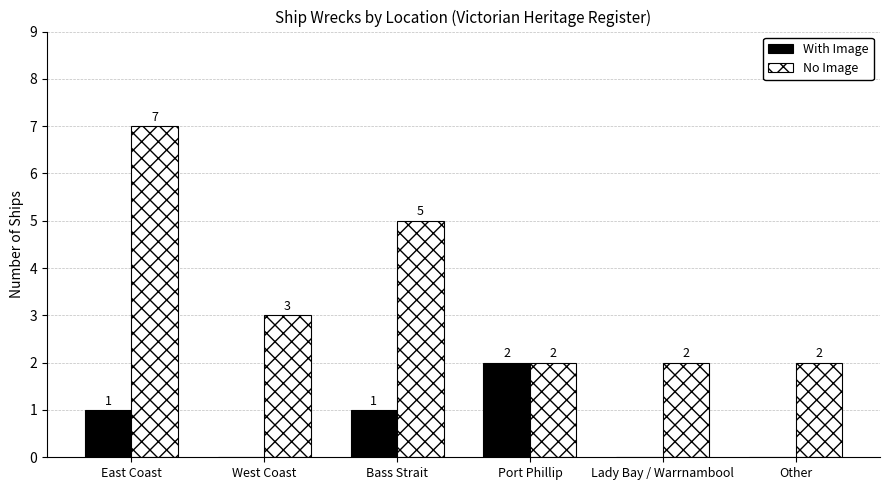

What is the greatest value displayed?

7